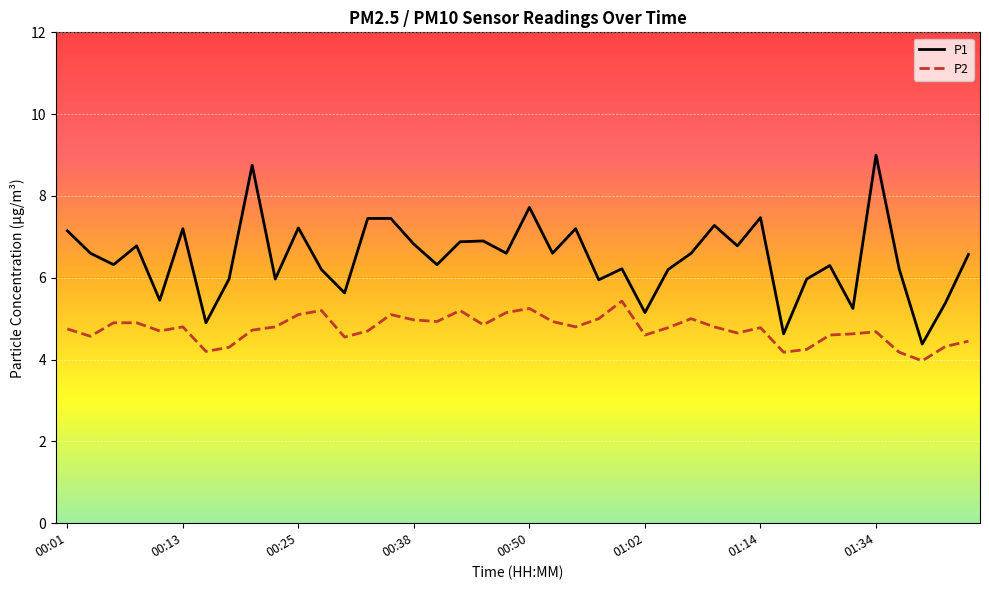

True or false: P2 and P1 intersect in this chart.

False